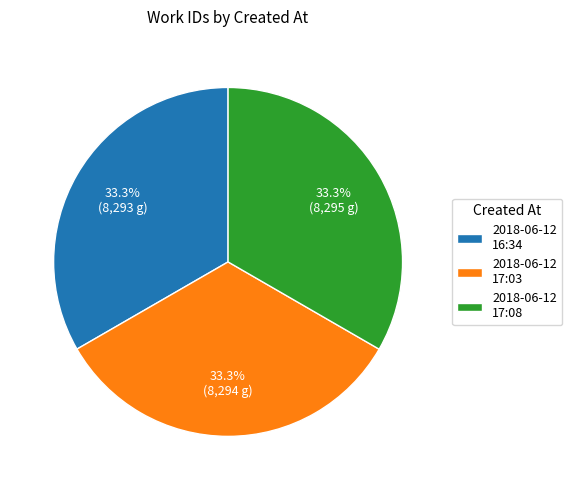

How many slices are in this pie chart?

3